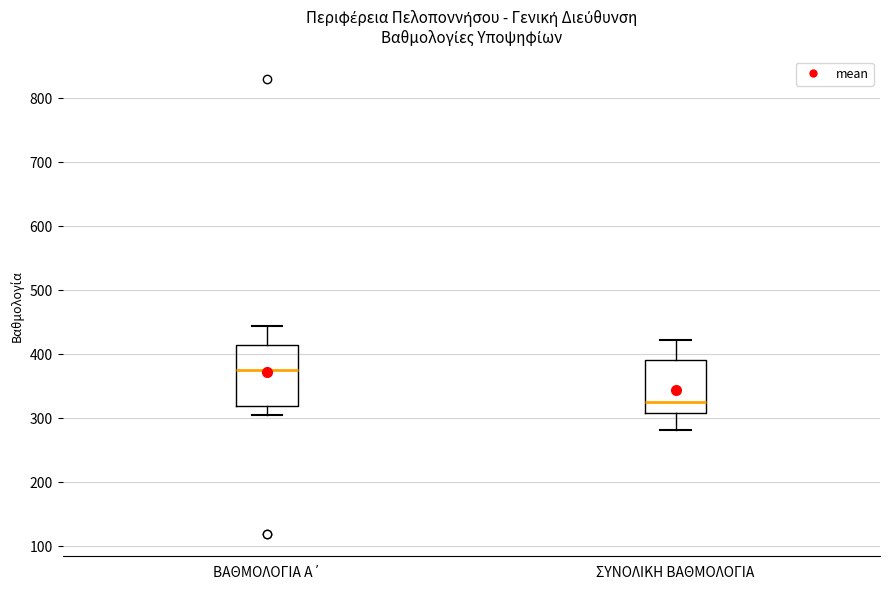

Which box has the lowest median line?

ΣΥΝΟΛΙΚΗ ΒΑΘΜΟΛΟΓΙΑ